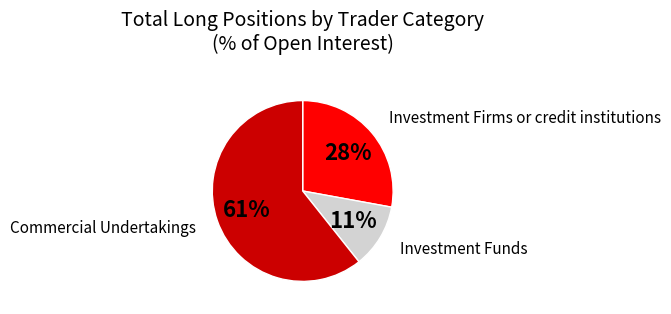

Does any single category account for the majority?

Yes